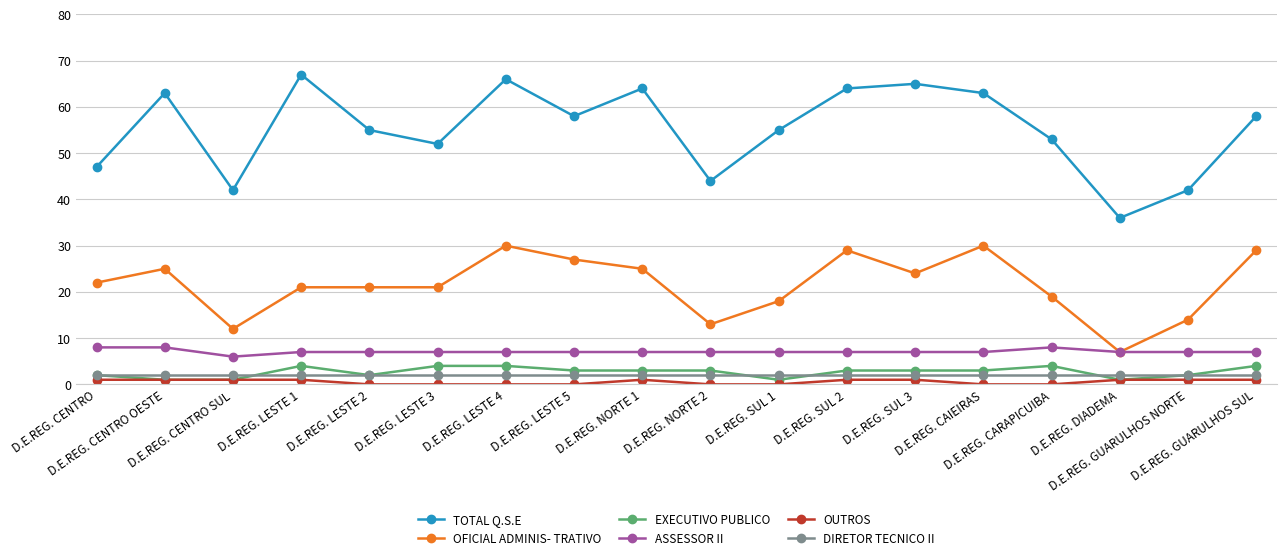

Which series has the largest range (max minus min)?

TOTAL Q.S.E